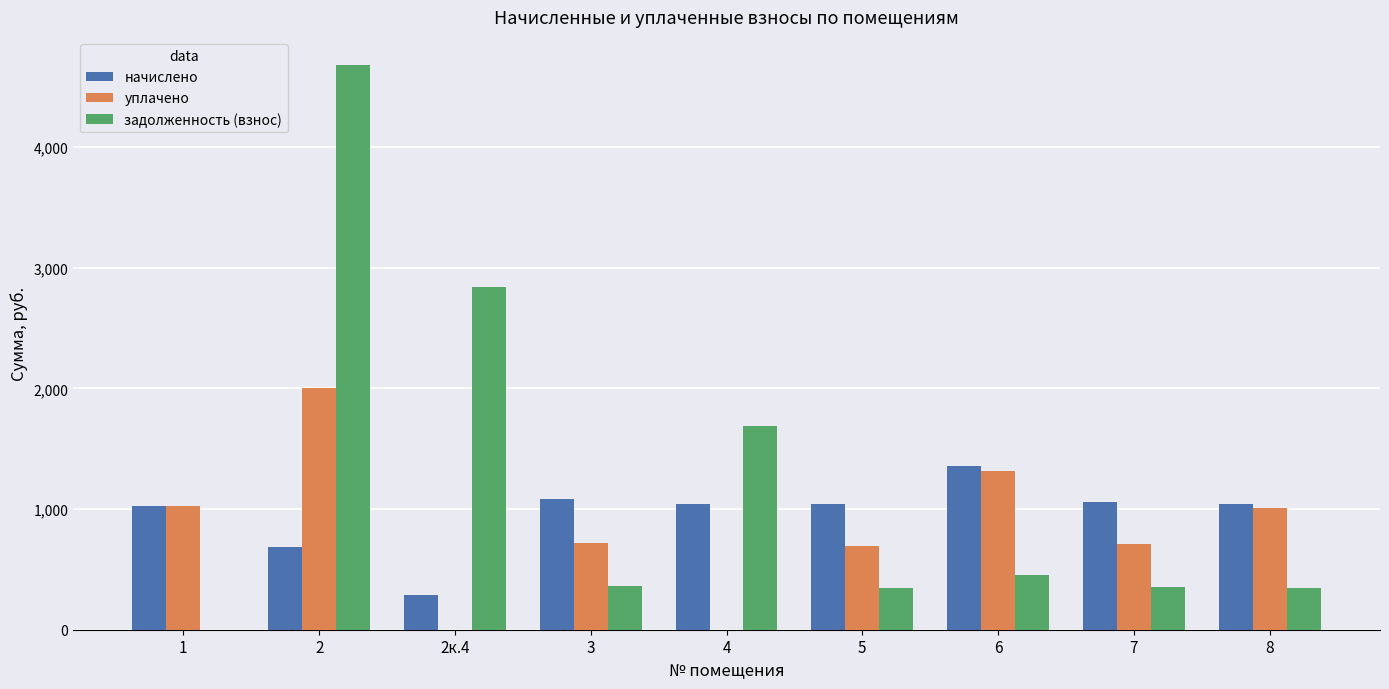

What is the highest value of the задолженность (взнос) series?

4677.8